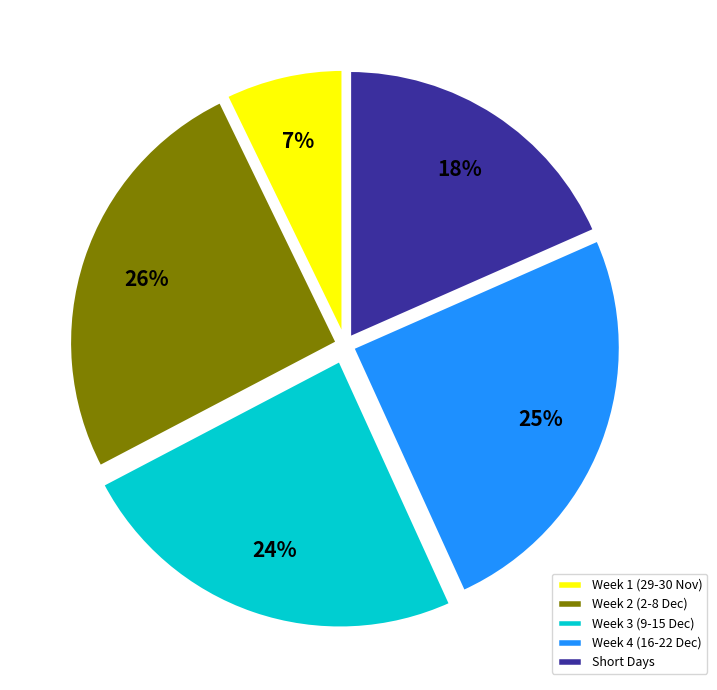

To the nearest percent, what portion does Week 2 (2-8 Dec) represent?

26%